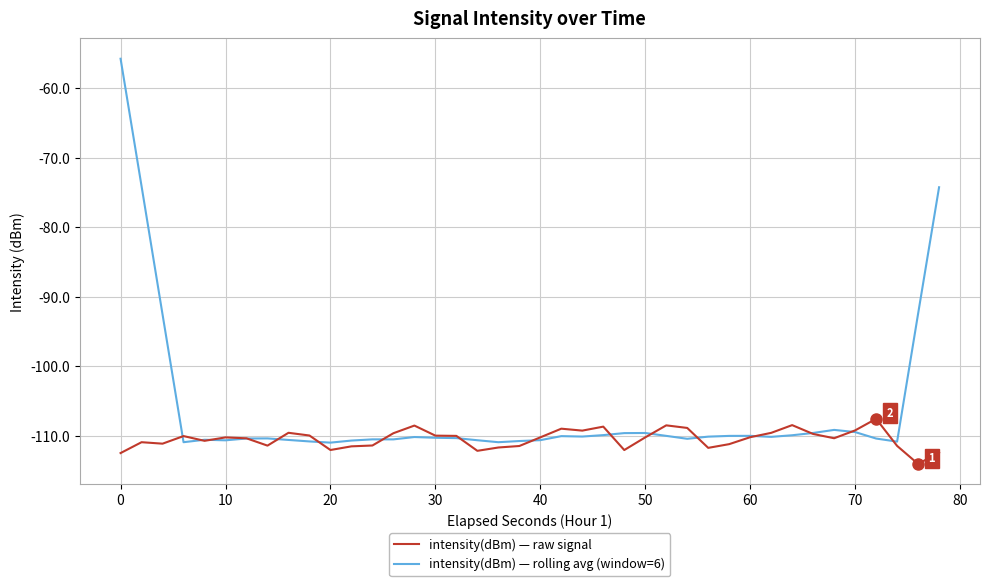

What is the difference between the maximum and second lowest values in the intensity(dBm) — rolling avg (window=6) series?

55.2